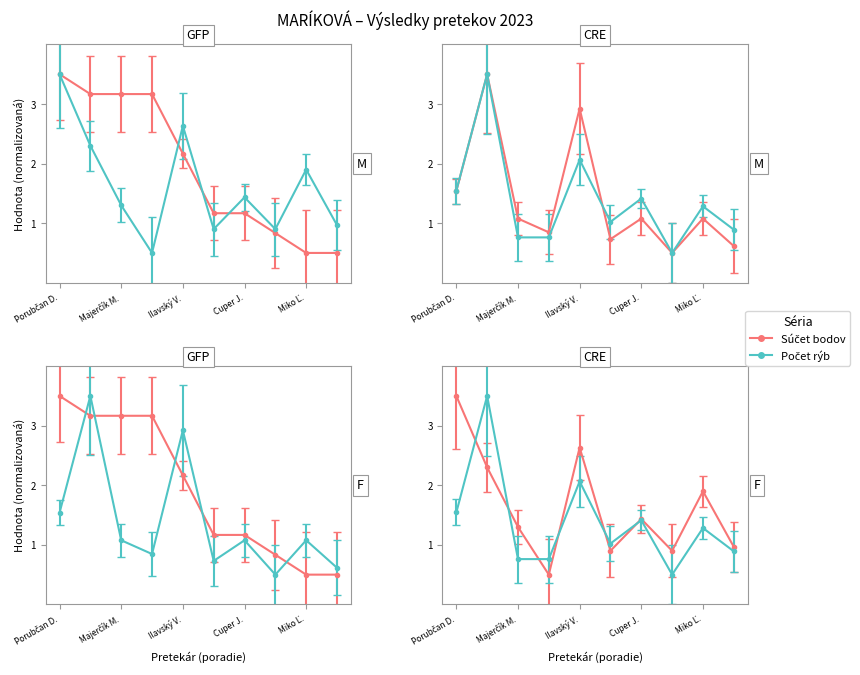

At how many categories does at least one series exceed 2?

5